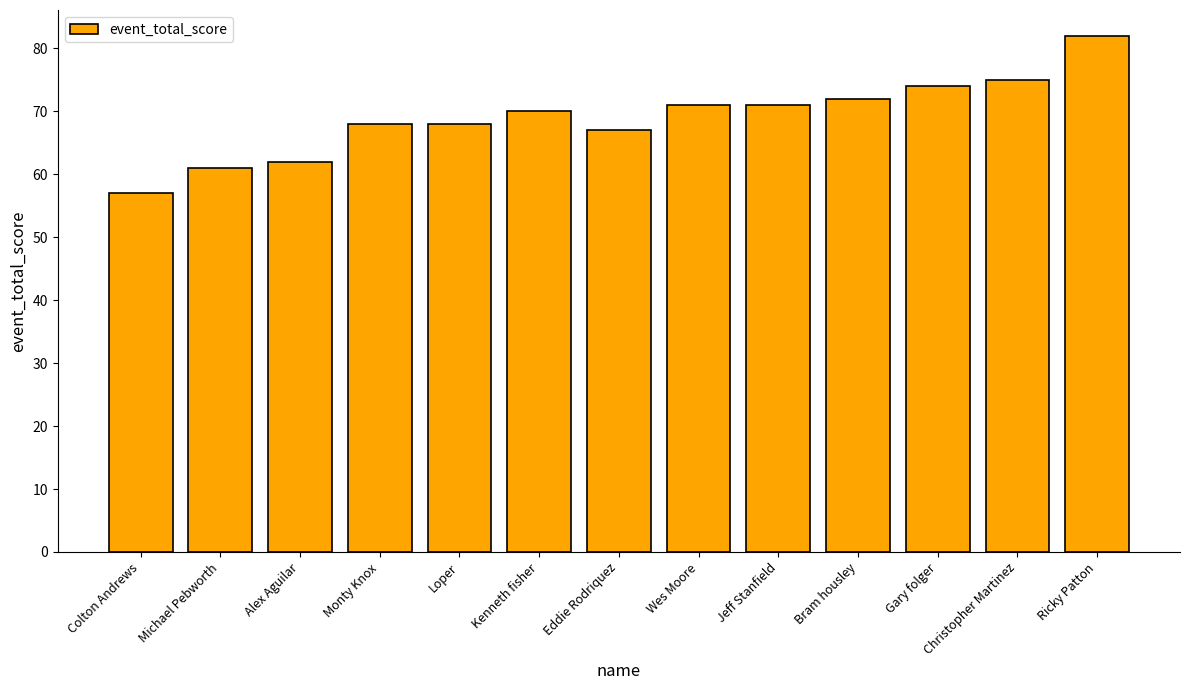

What is the sum of the values at Ricky Patton and Christopher Martinez?

157